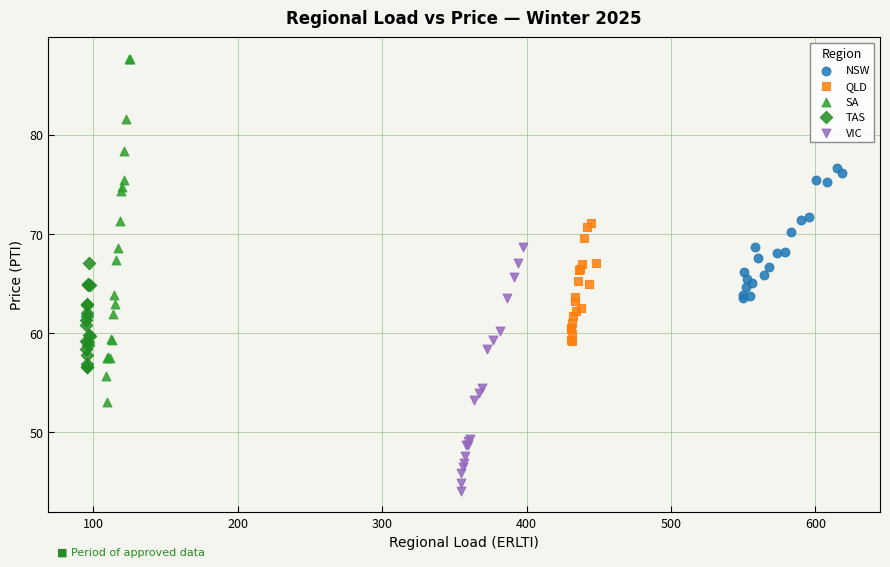

Which series has the widest spread of Y values?

SA